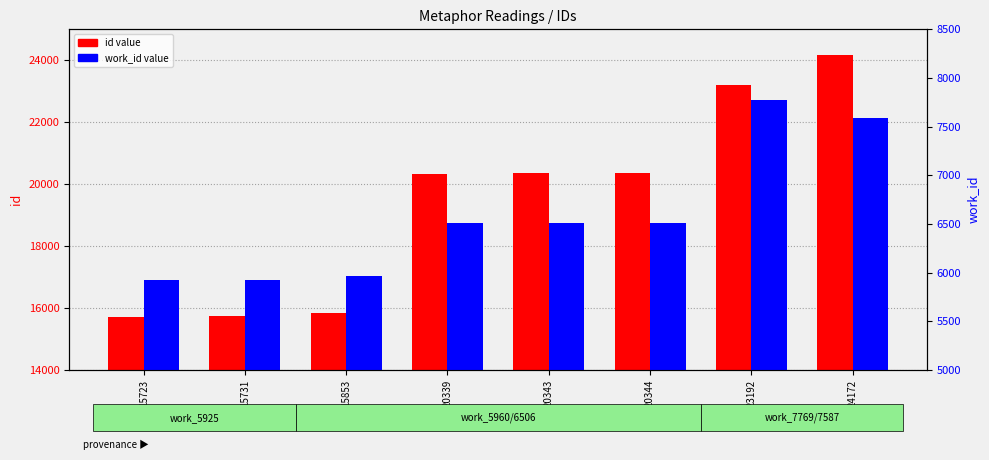

Rank the series by their maximum value, from lowest to highest.

work_id value, id value